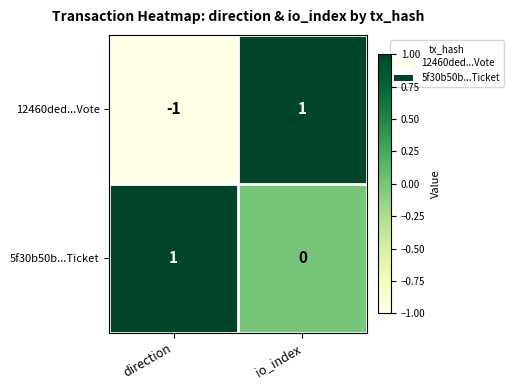

Which label corresponds to the smallest value in the chart?

direction